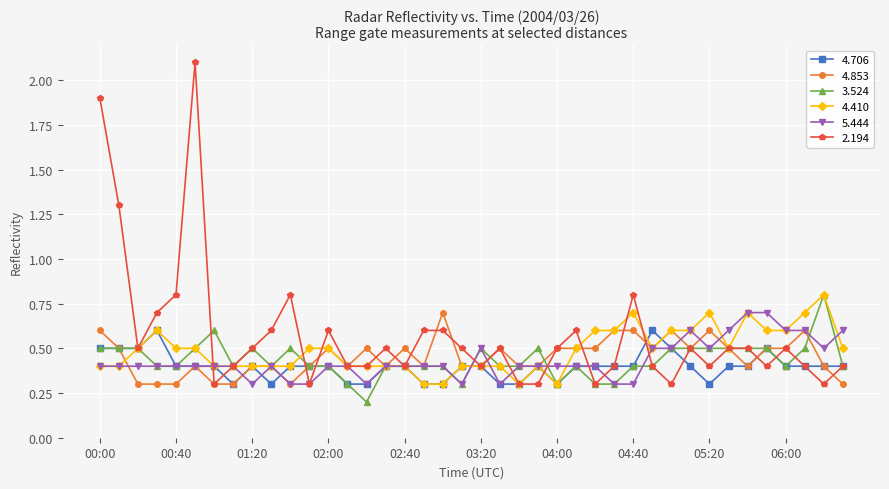

At how many categories does at least one series exceed 1?

3